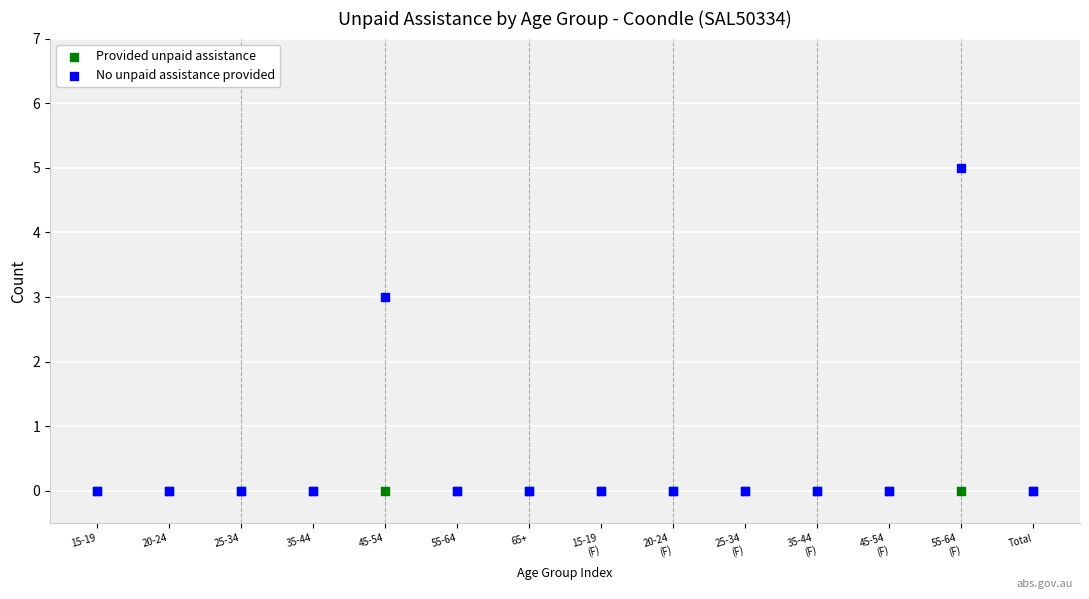

Across all series, what Y value is closest to 2?

3